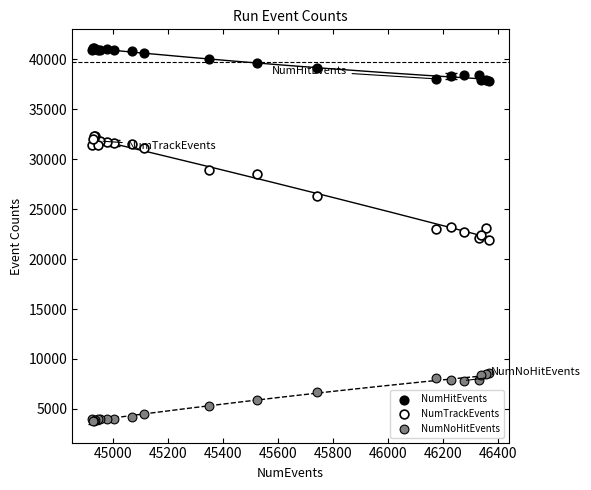

Which series reaches the minimum Y coordinate?

NumNoHitEvents